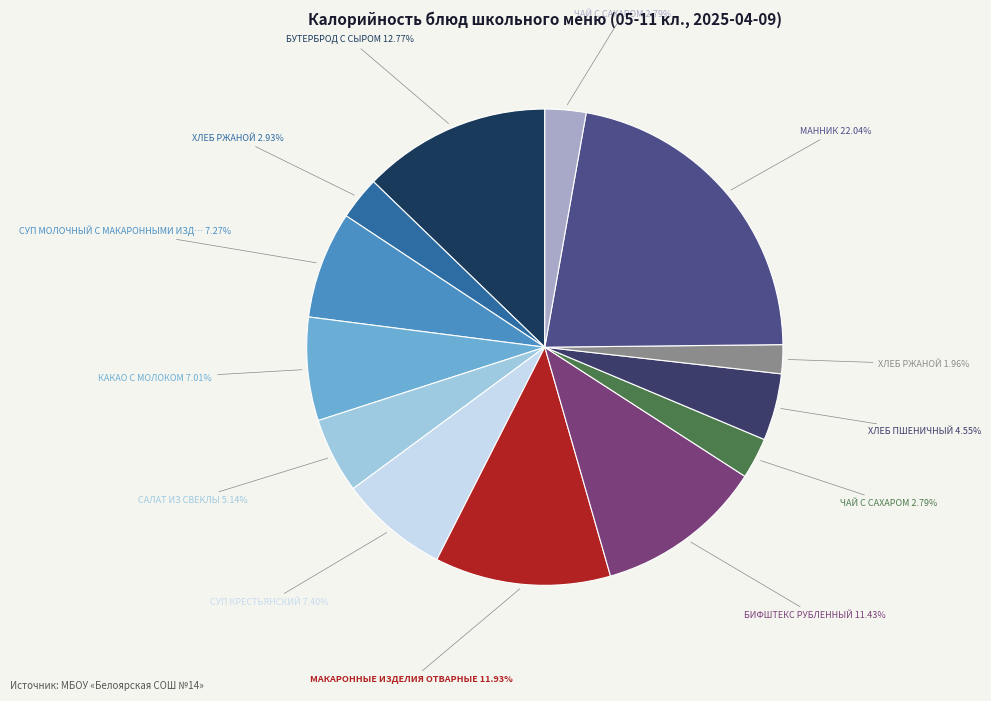

Which category has the biggest portion of the pie?

Полдник: МАННИК